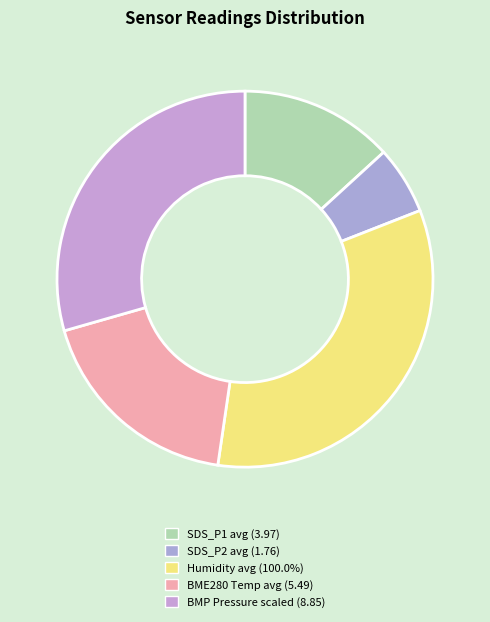

Count the number of slices in the pie.

5